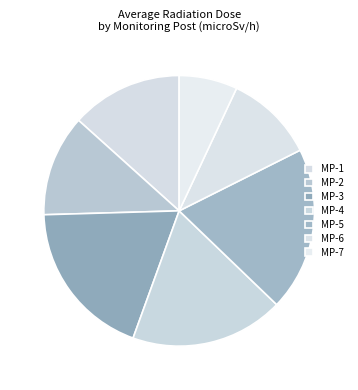

Is there any slice that represents more than half of the pie?

No